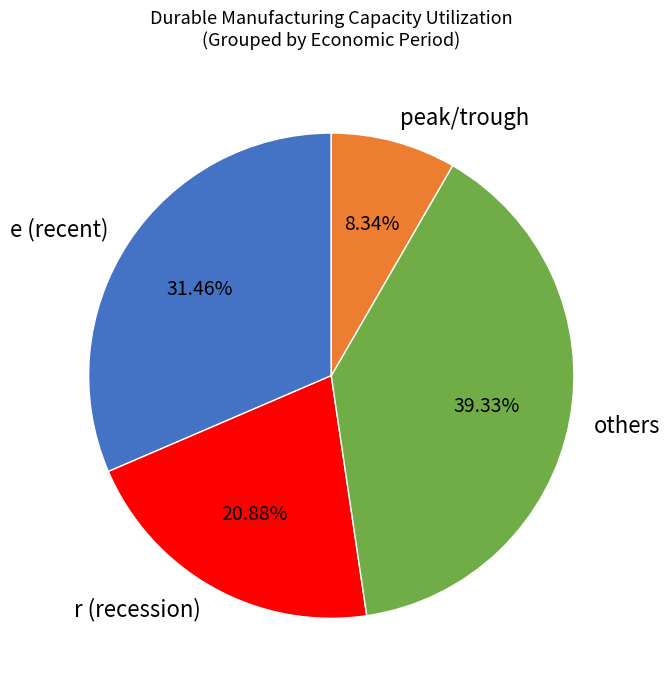

Approximately how many times larger is the value at others compared to e (recent)?

1.3